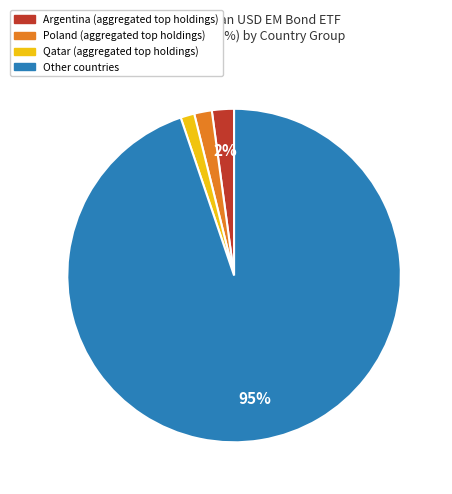

To the nearest percent, what is the average slice percentage?

25%